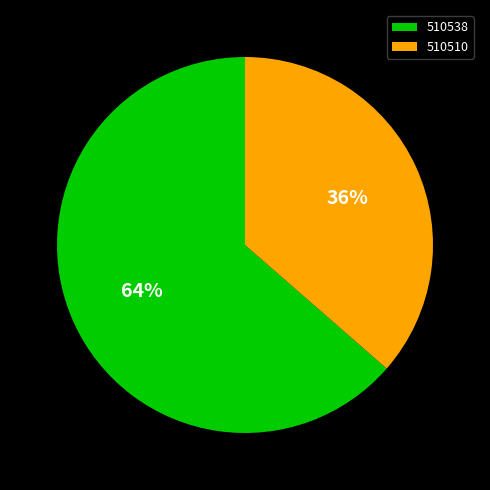

To the nearest percent, what portion does 510510 represent?

36%